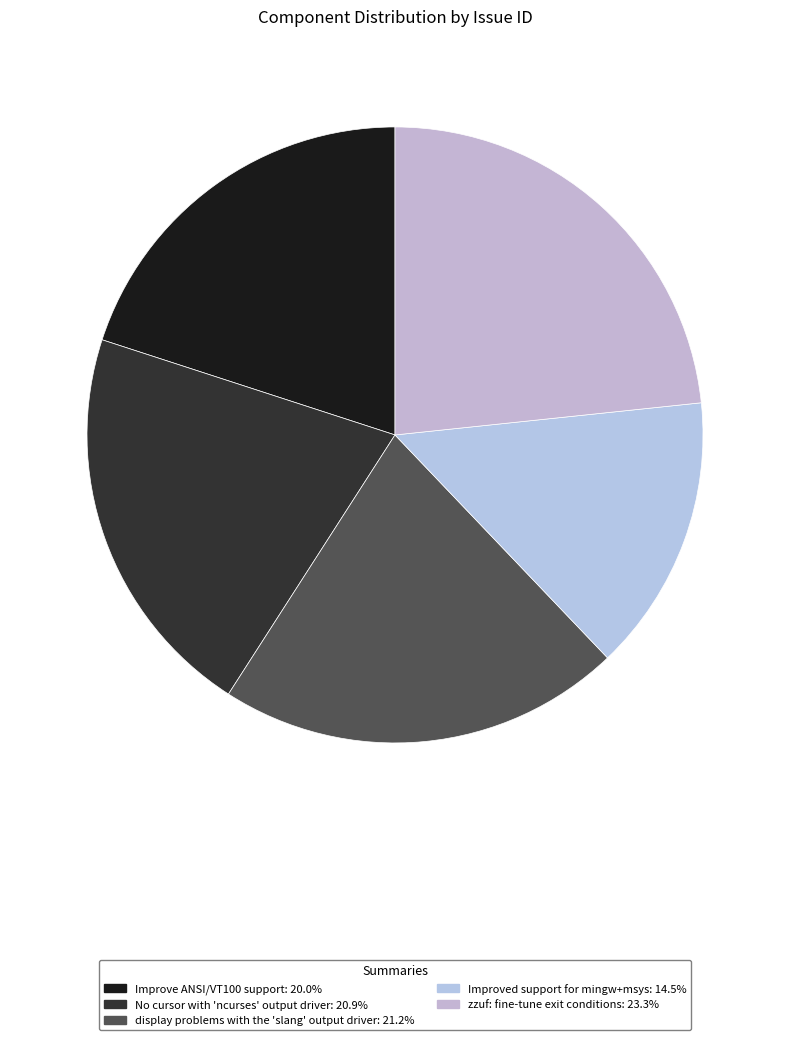

To the nearest percent, what is the combined percentage of No cursor with 'ncurses' output driver and Improve ANSI/VT100 support?

41%